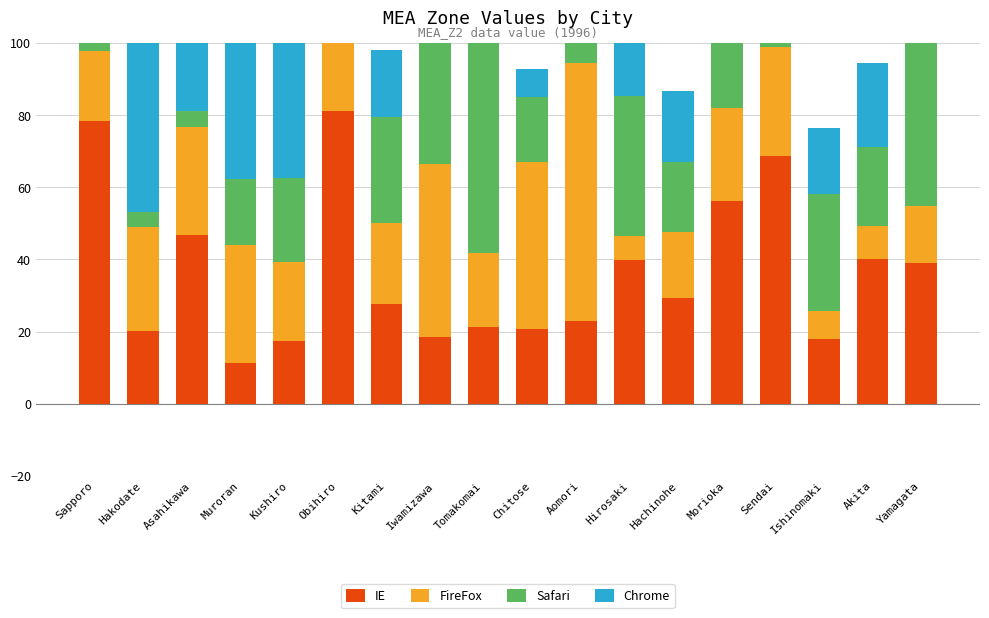

Which series has the largest total across all categories?

IE